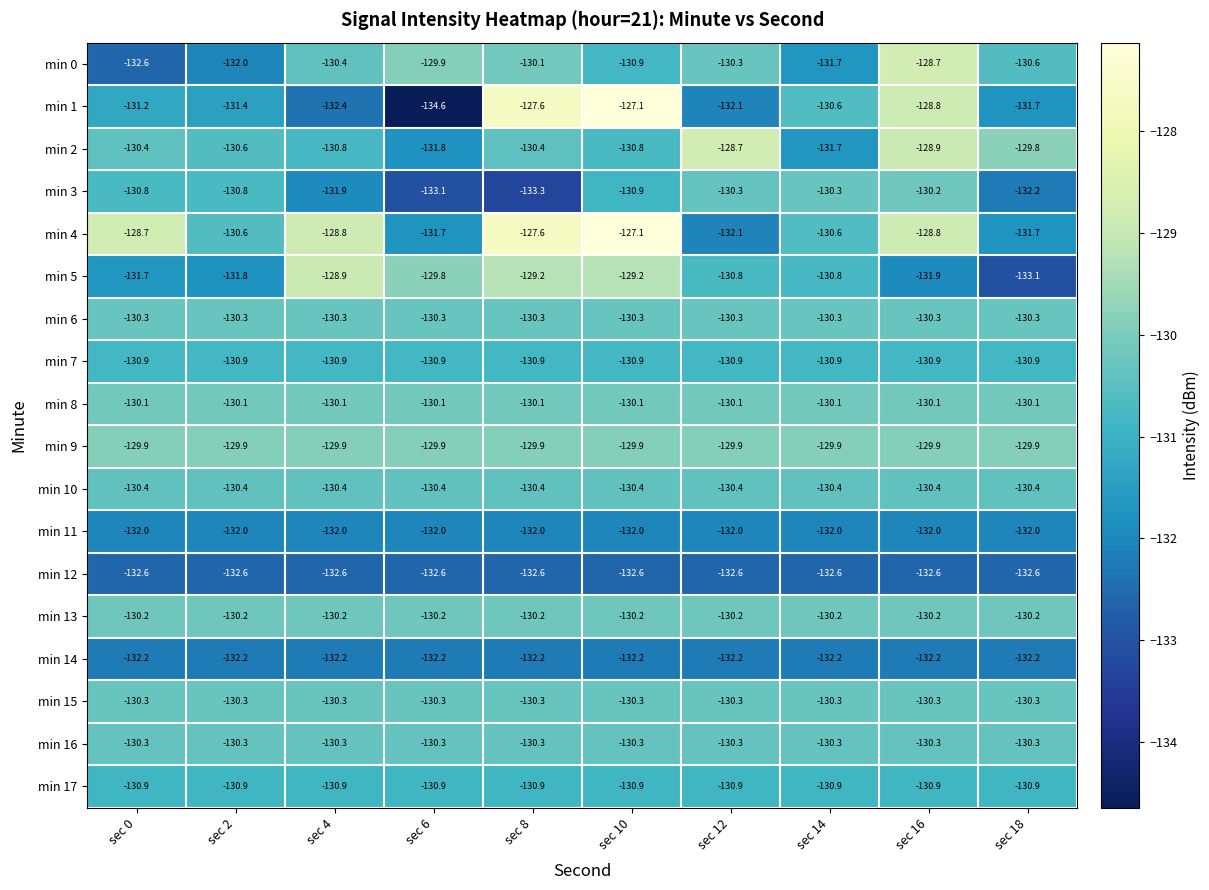

What value does the min 4 series have at sec 2?

-130.6